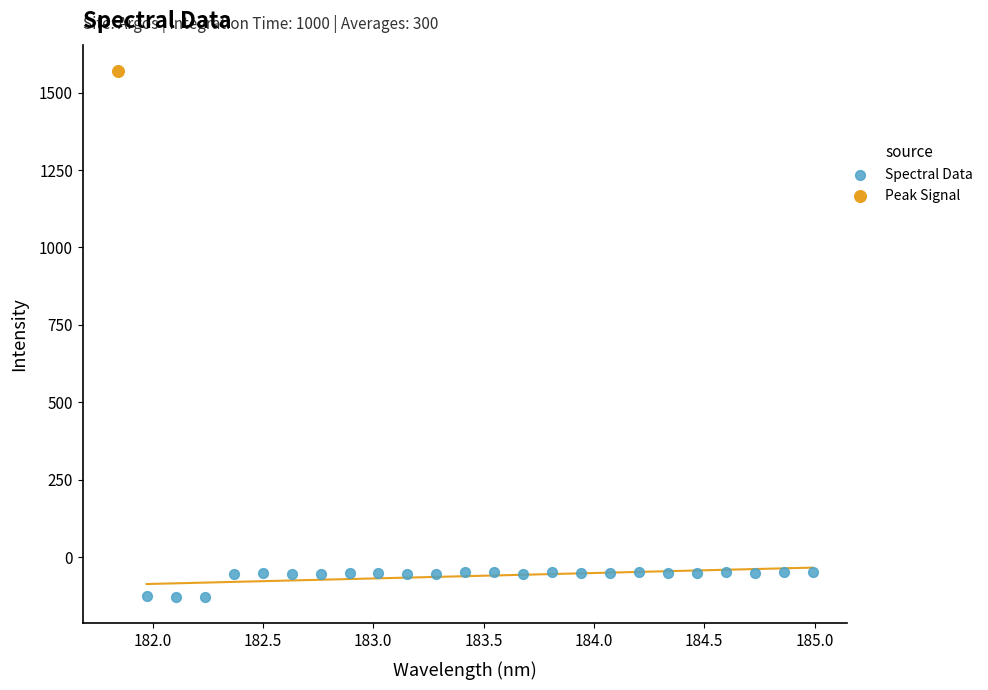

What are all the series names shown in the legend?

Spectral Data, Peak Signal